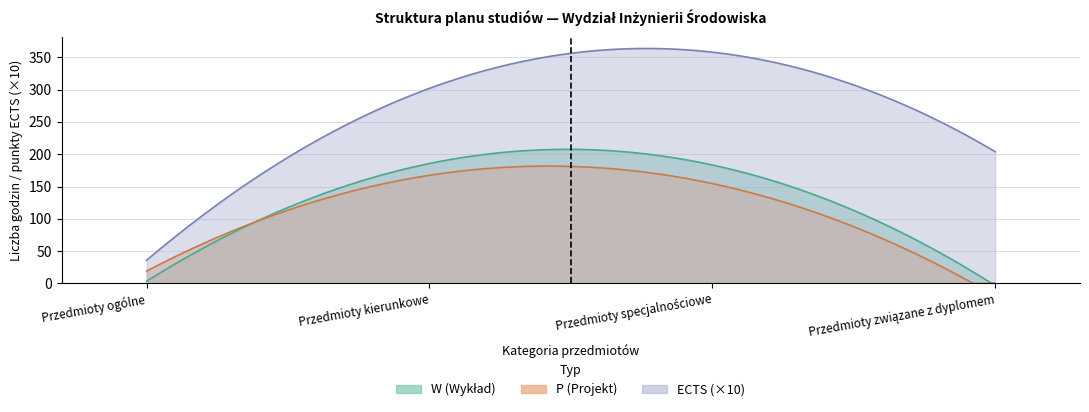

At which label does W (Wykład) first exceed 173?

Przedmioty kierunkowe